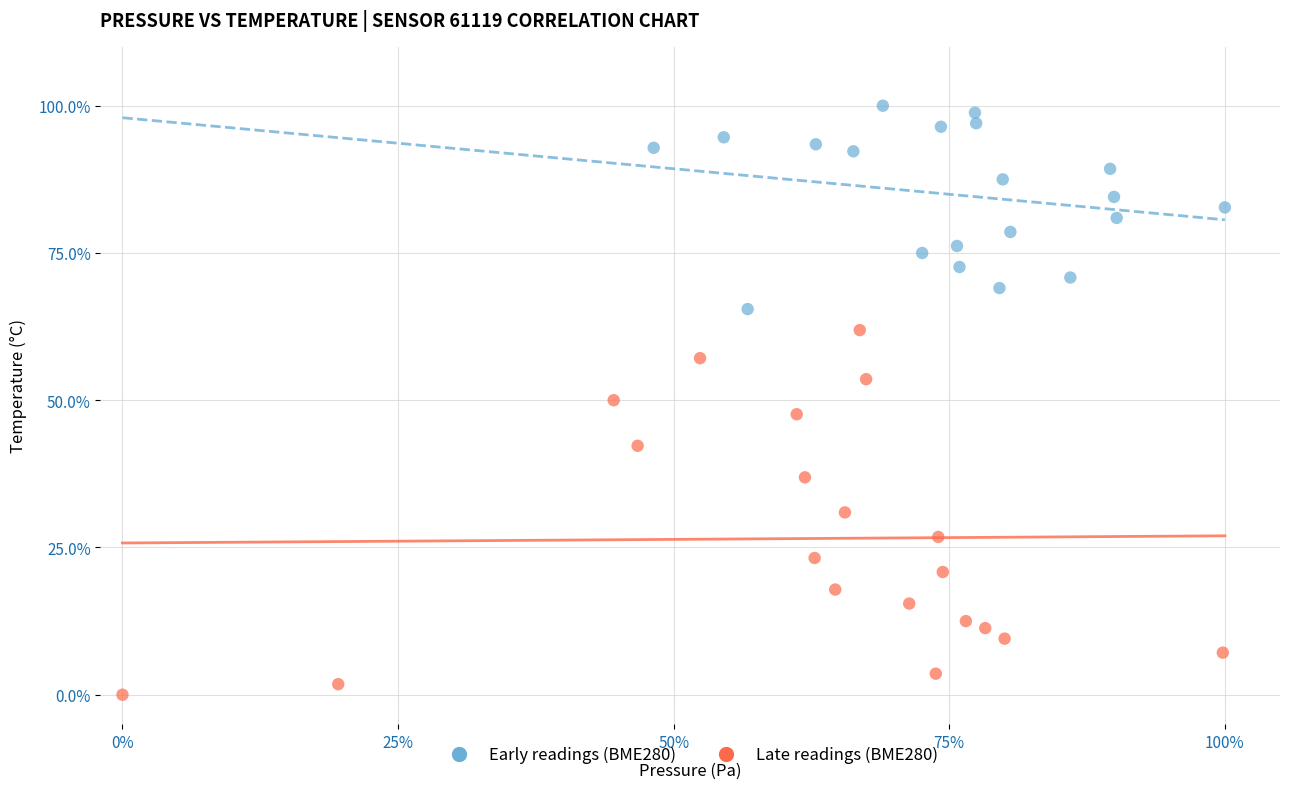

Which series has the widest spread of Y values?

Late readings (BME280)